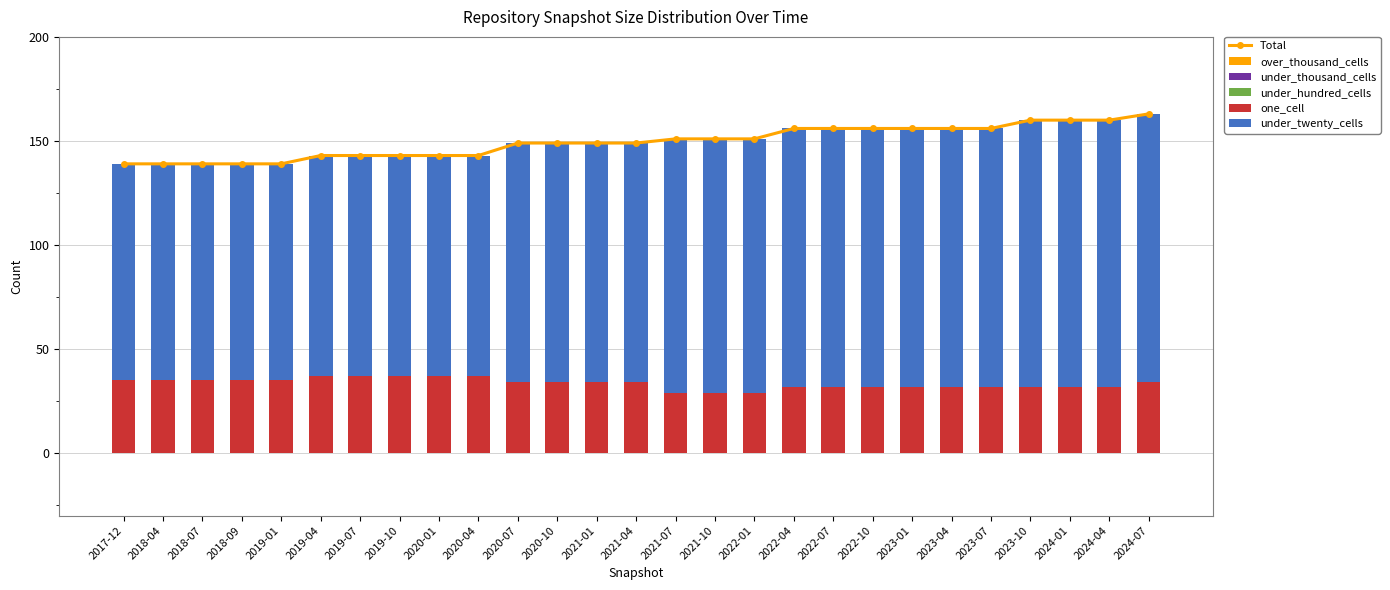

True or false: over_thousand_cells has a value of 0 at 2023-01.

True